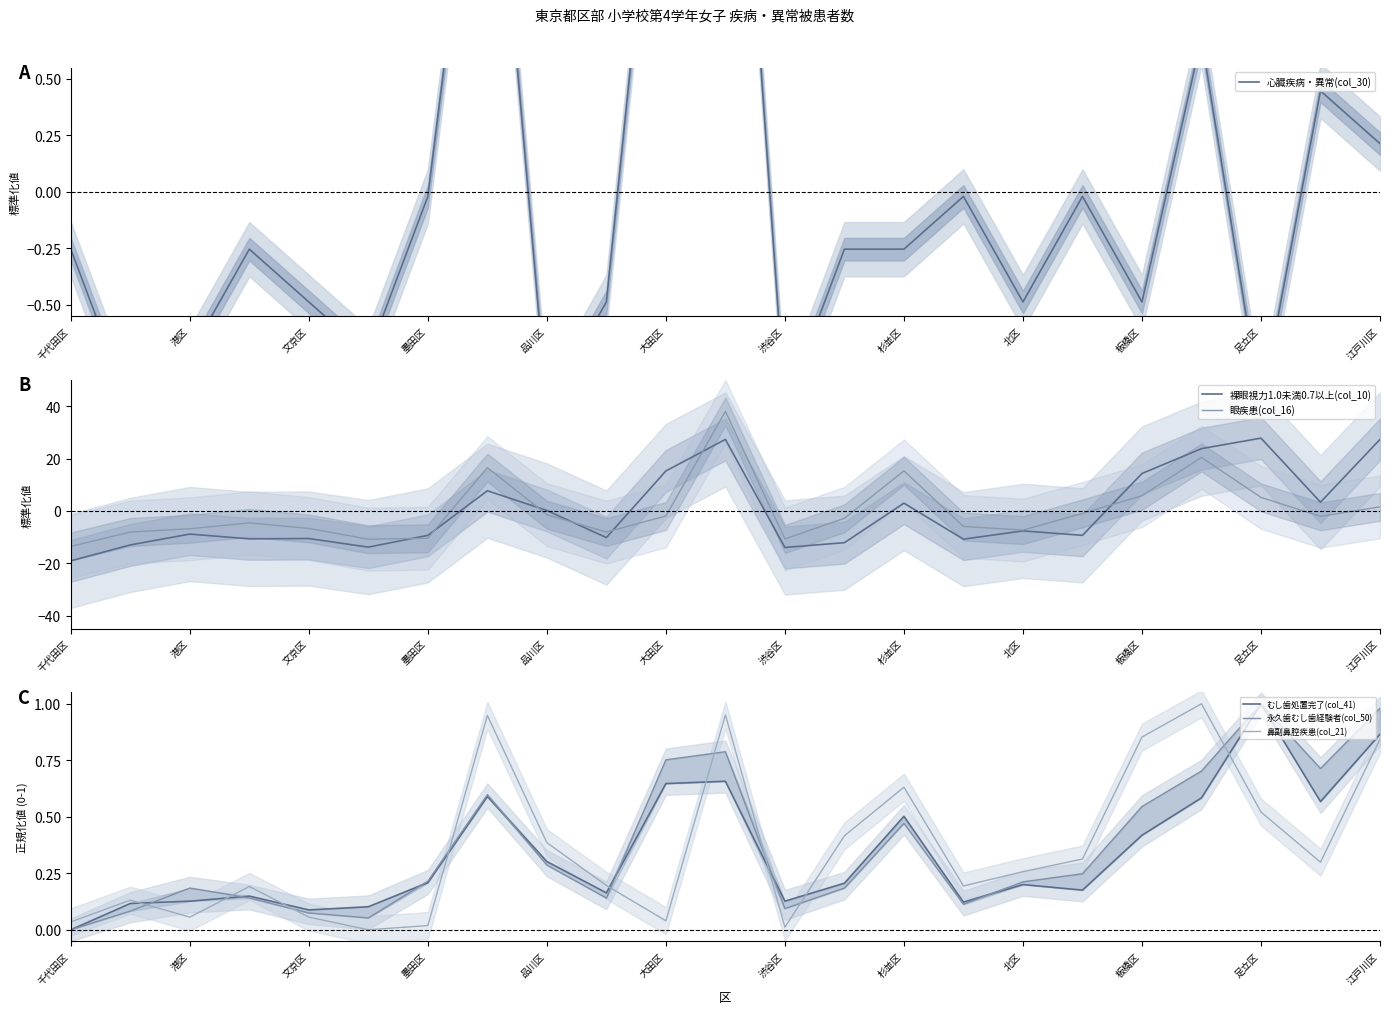

What is the maximum value for 眼疾患(col_16)?

38.0